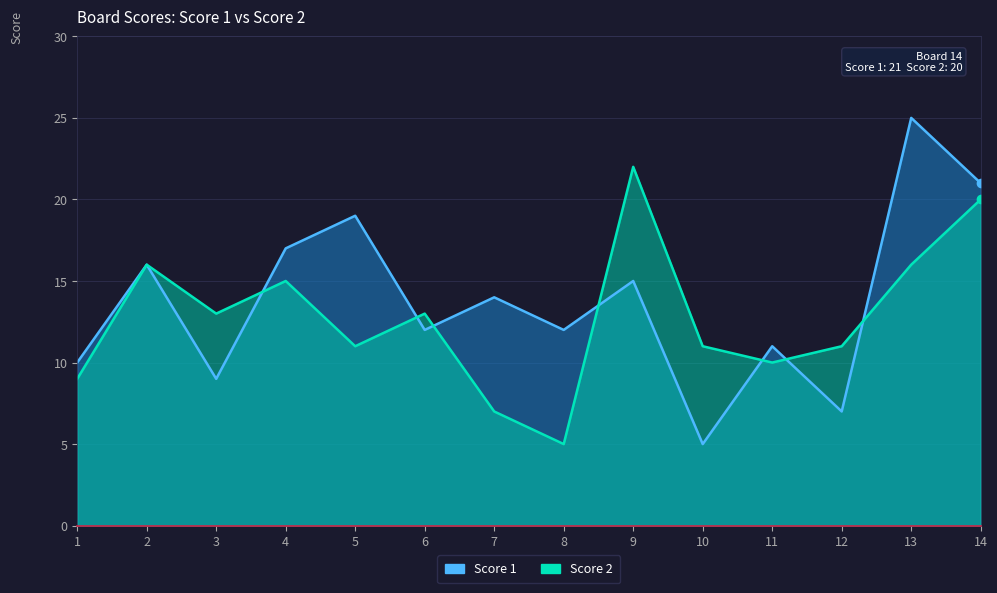

Rank the series by their average value, from lowest to highest.

Score 2, Score 1